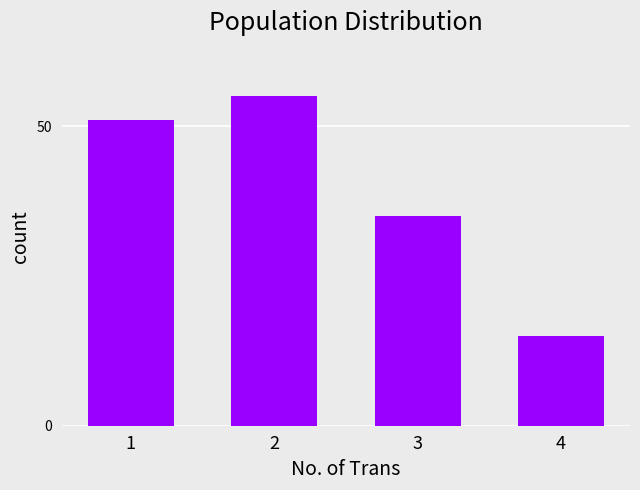

Is it true that the value at 3 is 53?

False